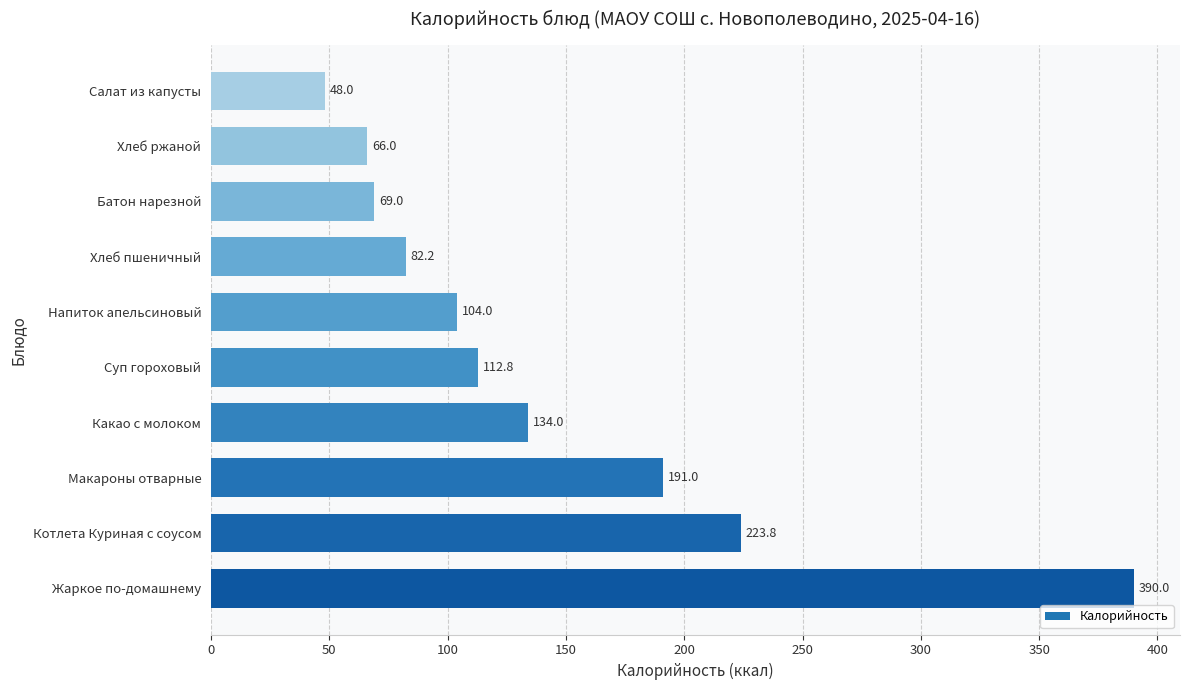

What is the minimum value shown in the chart?

48.0